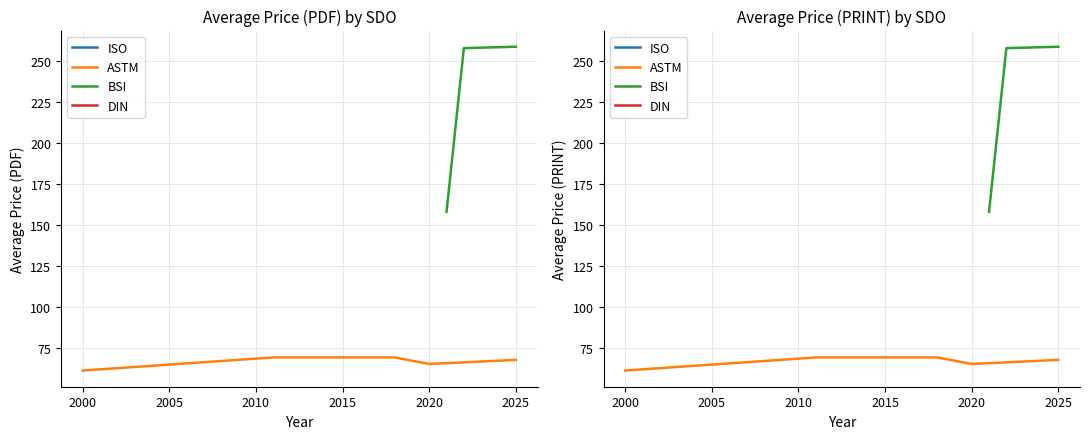

Is the value of DIN at 2022 greater than the value of ASTM at 2011?

Yes